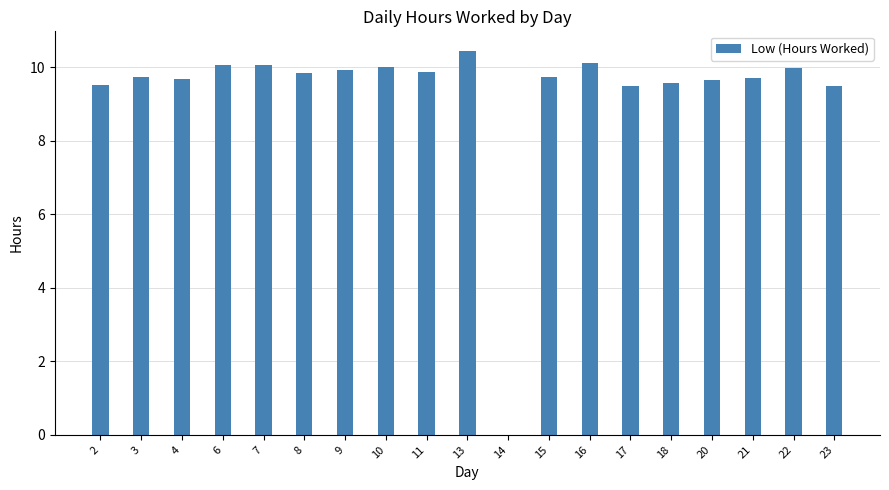

What is the sum of the values at 23 and 22?

19.5